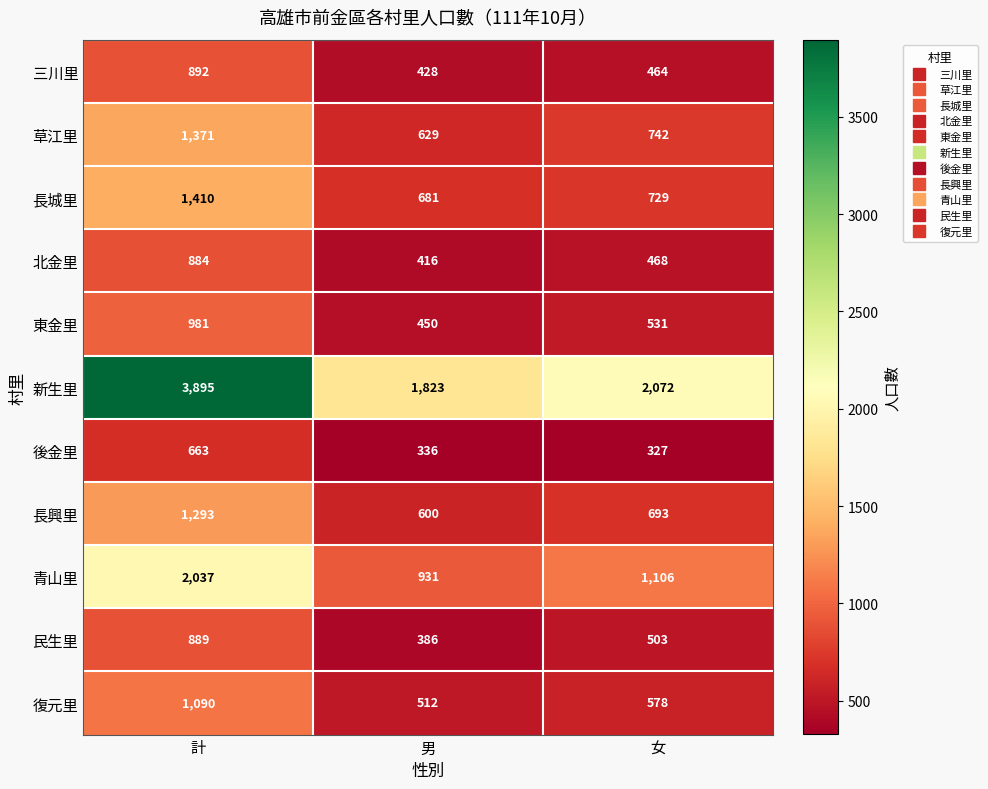

At which category is the sum across all series the highest?

計